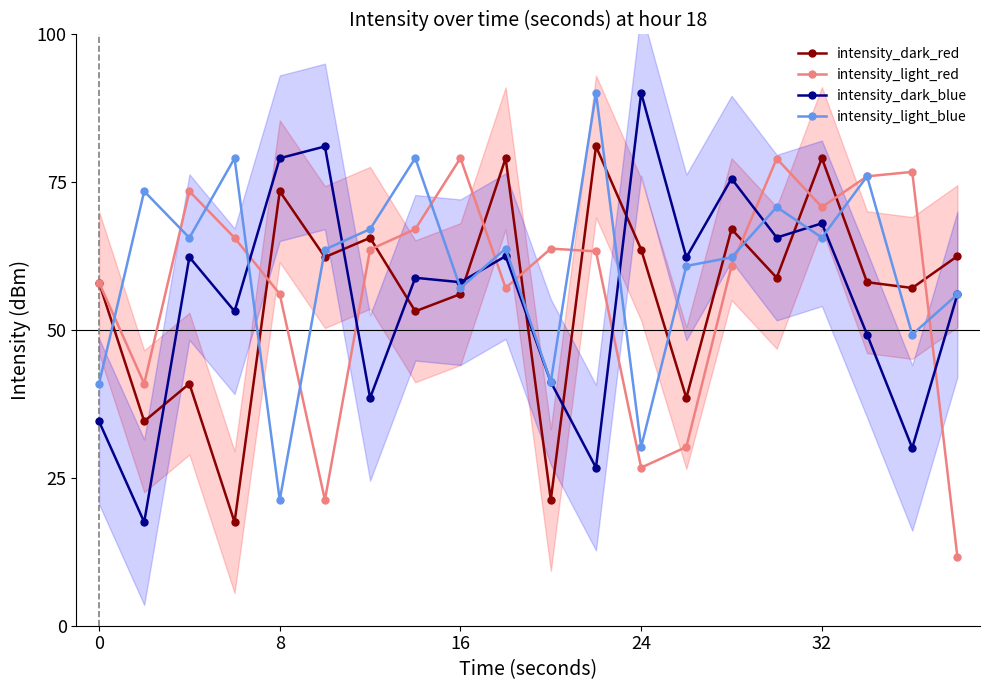

Which series has the widest spread of values?

intensity_dark_blue